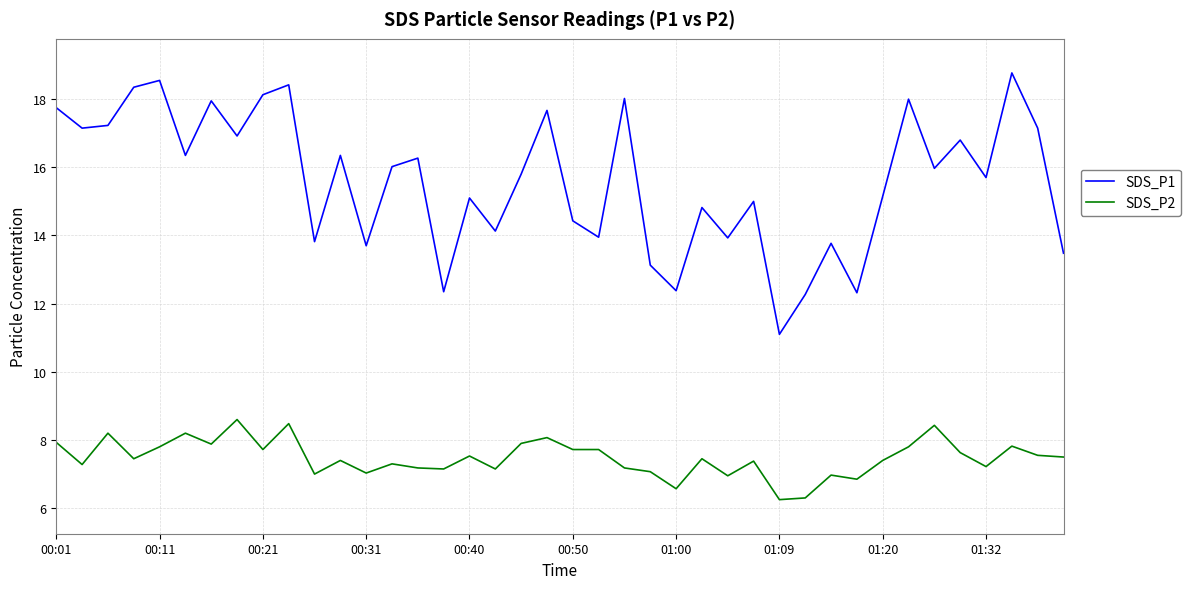

Does the chart have visible grid lines?

Yes